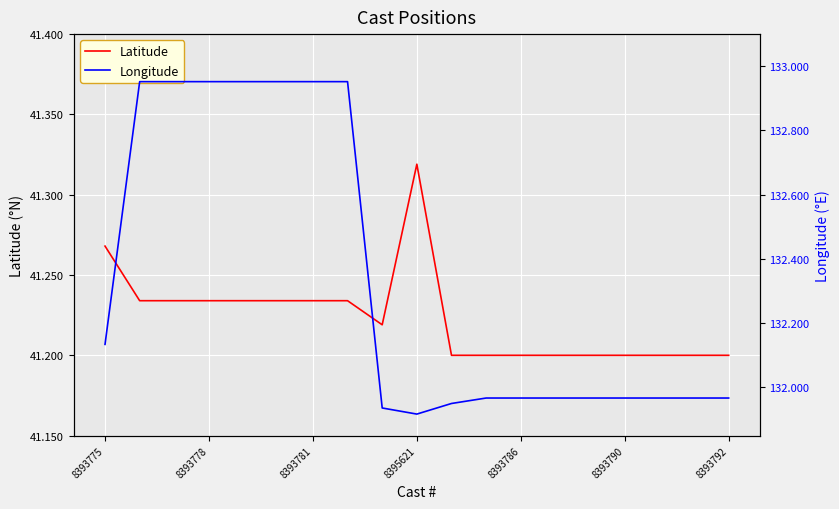

What is the minimum value for Latitude?

41.2